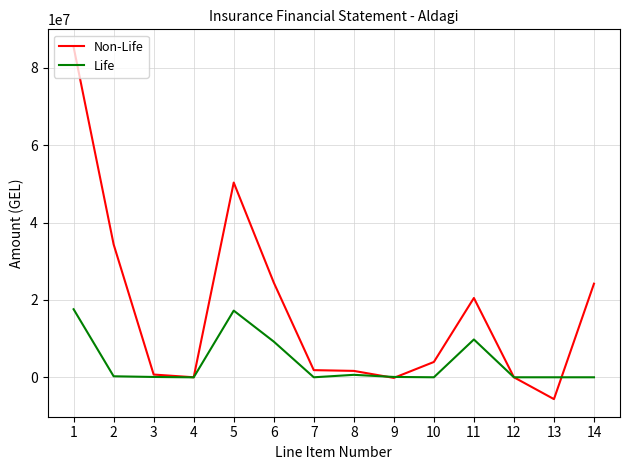

Which series changed the most between 2 and 12?

Non-Life